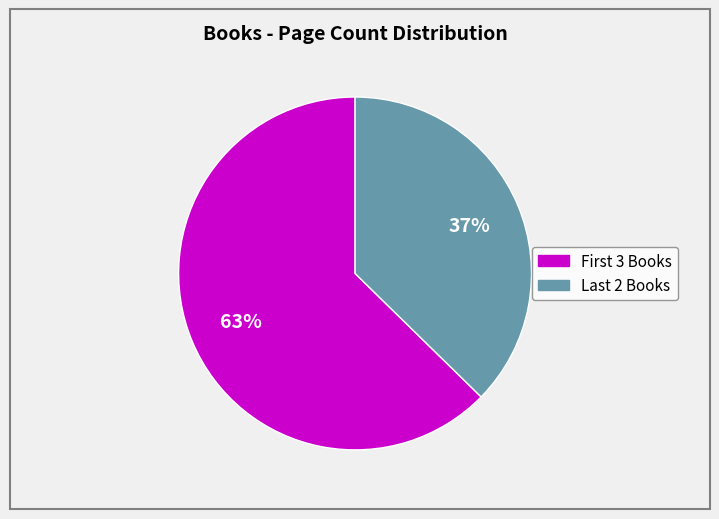

Does any single category account for the majority?

Yes